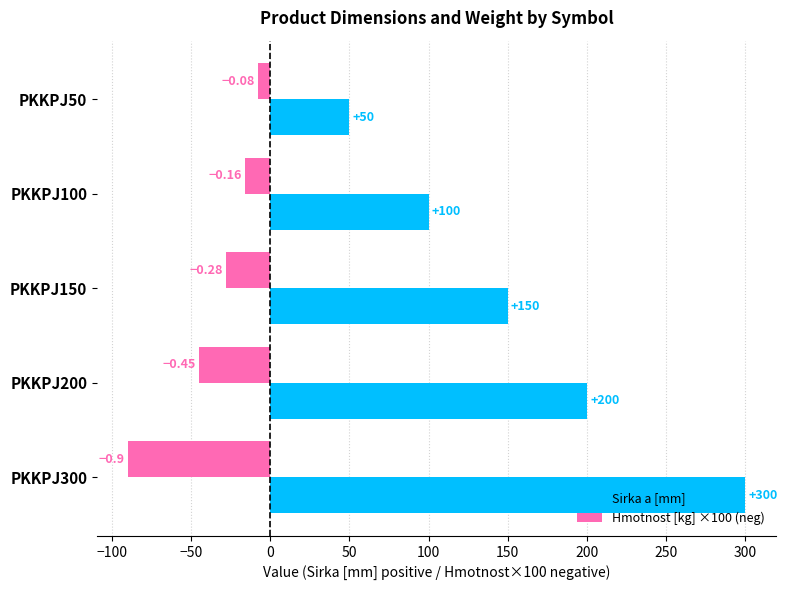

What is the average value of the Sirka a [mm] series?

160.0